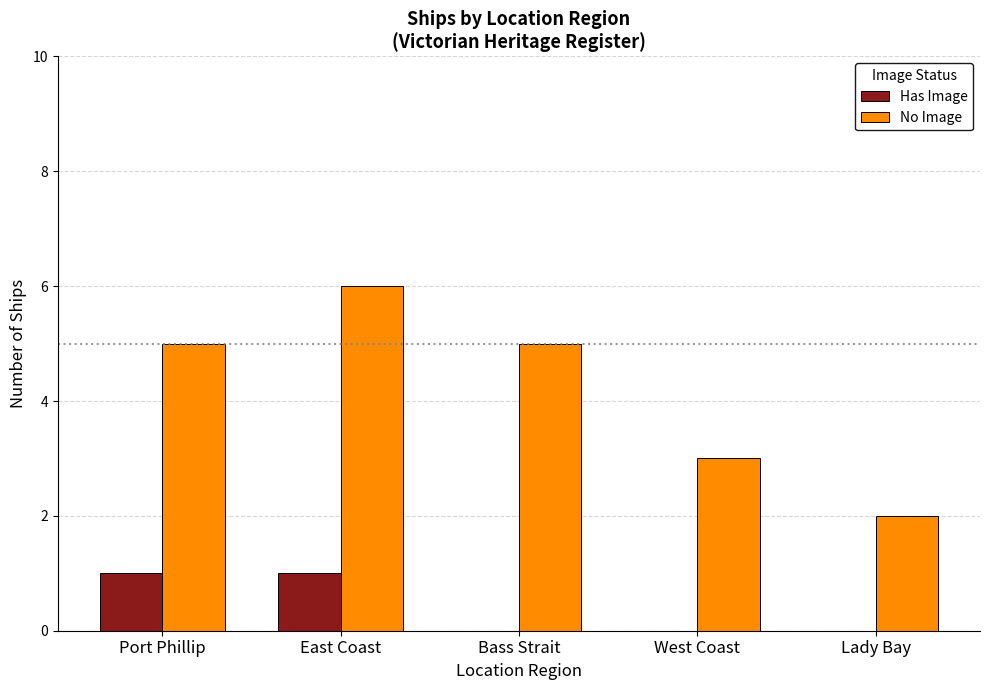

Which series changed the most between West Coast and Lady Bay?

No Image